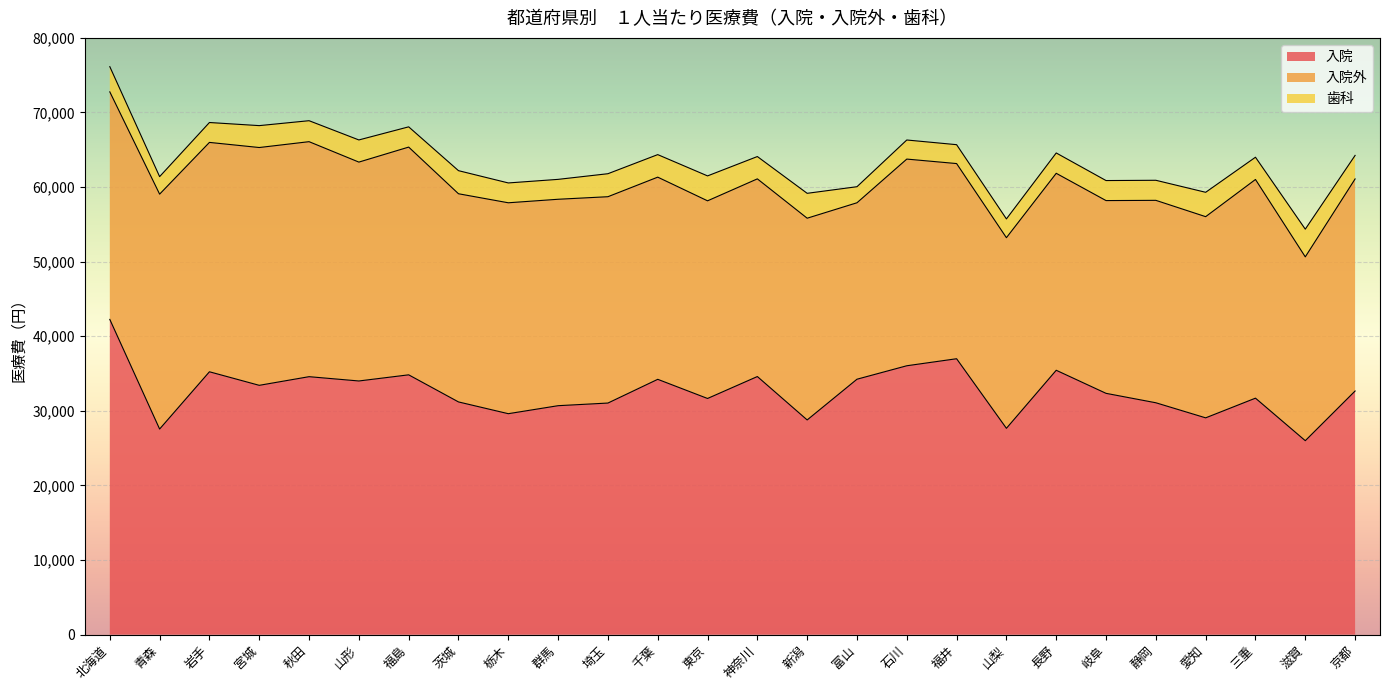

At which label does 入院 reach its peak?

北海道